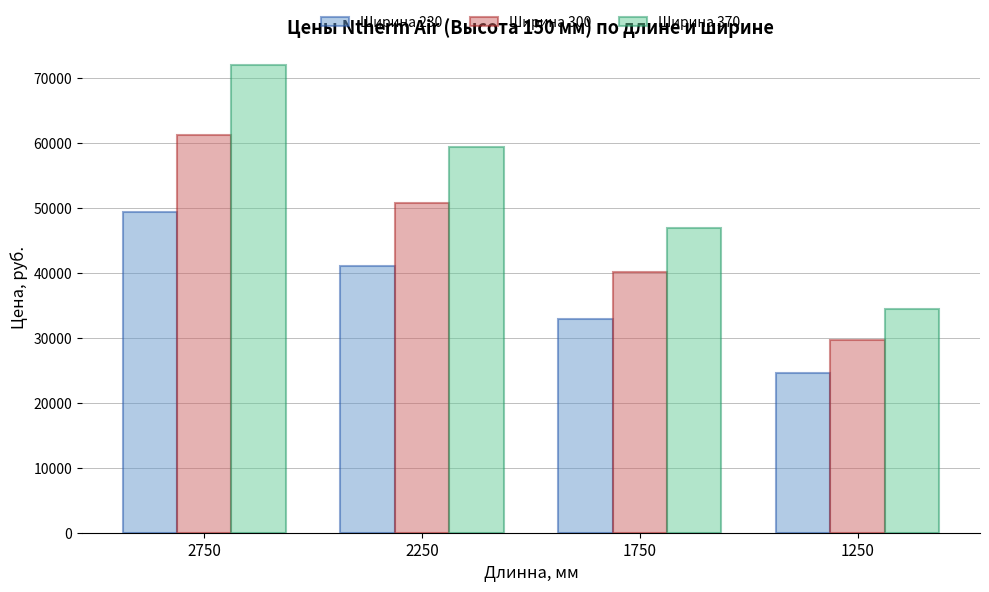

Which series has the widest spread of values?

Ширина 370